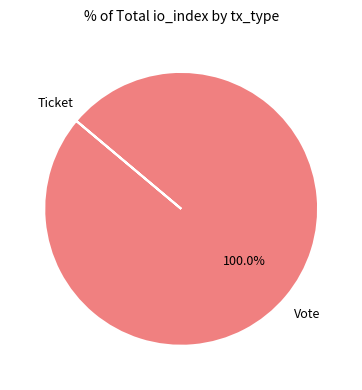

Is there a majority slice in this chart?

Yes